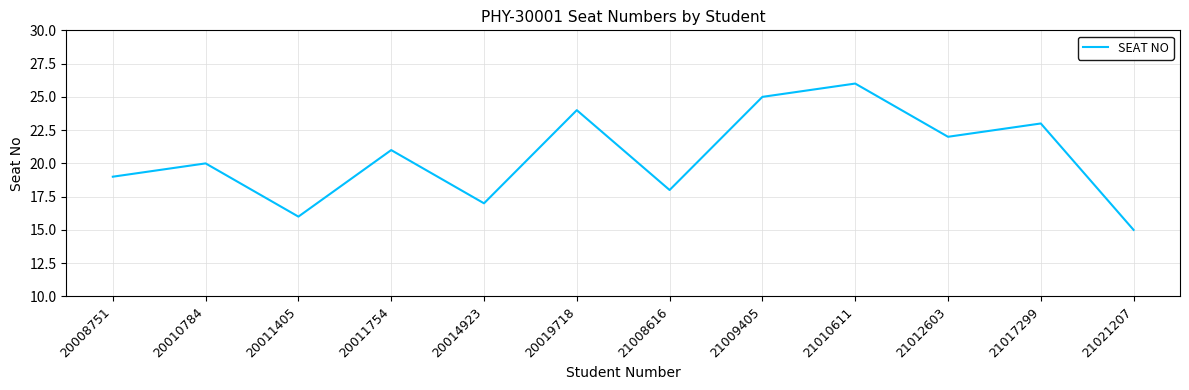

Is it true that the value at 20010784 is 26?

False